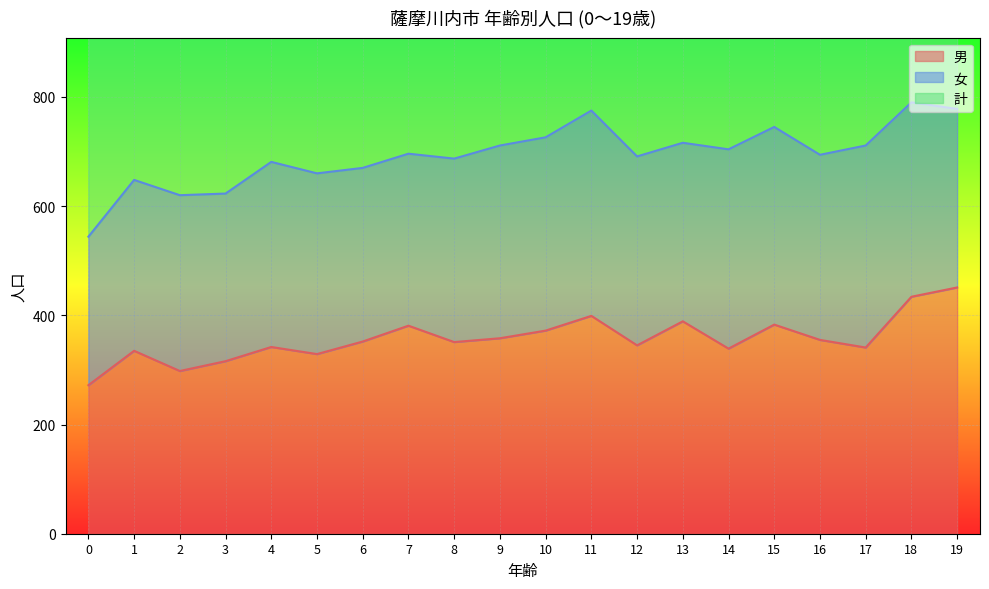

True or false: 計 and 男 intersect in this chart.

False